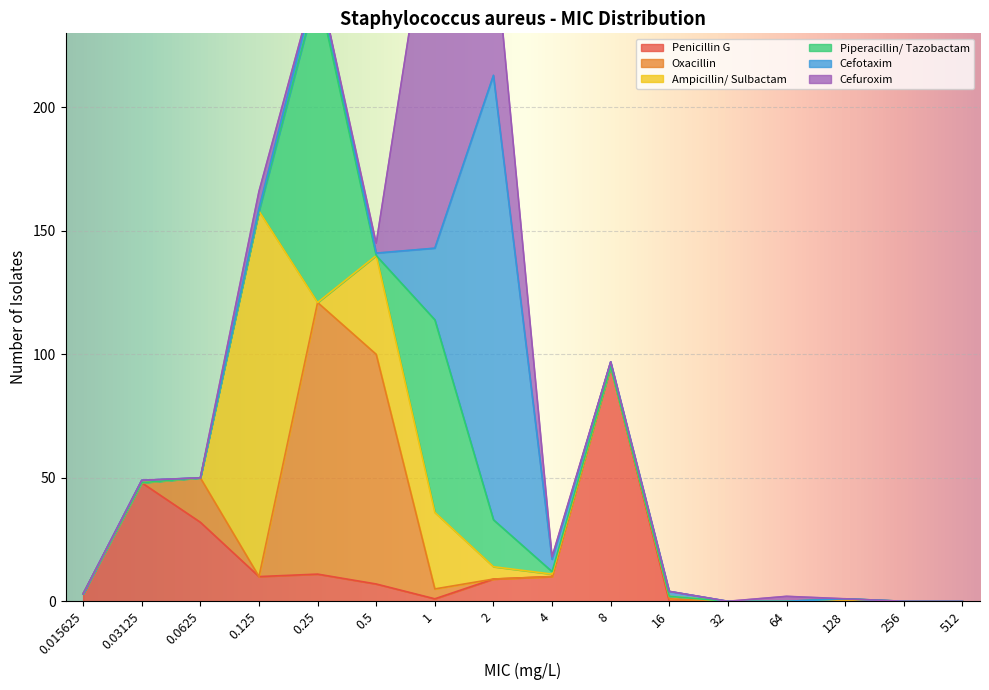

Rank the series by their maximum value, from lowest to highest.

Penicillin G, Oxacillin, Piperacillin/ Tazobactam, Ampicillin/ Sulbactam, Cefuroxim, Cefotaxim